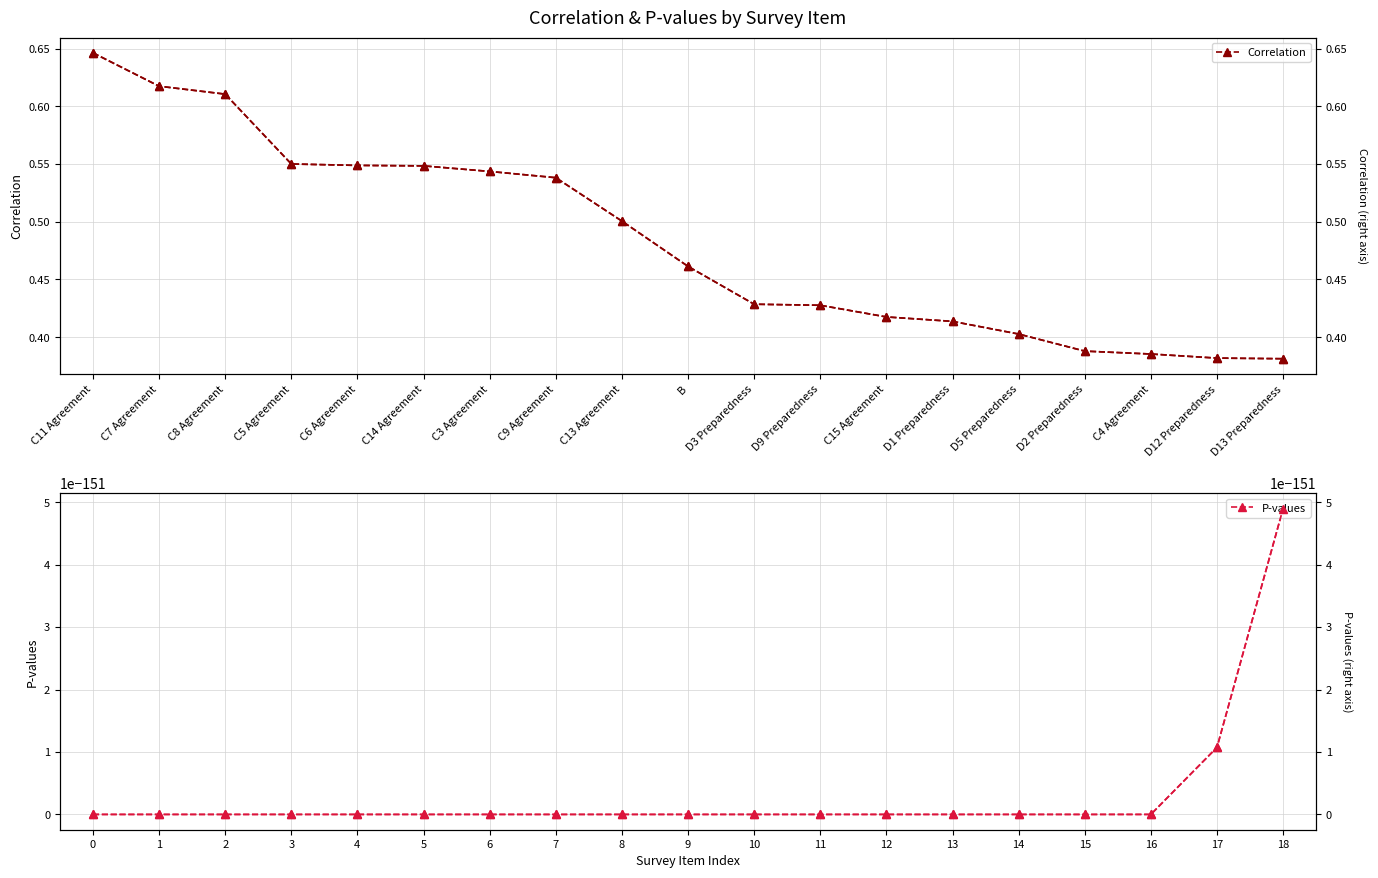

What is the label of the 2nd point from the right?

D12 Preparedness